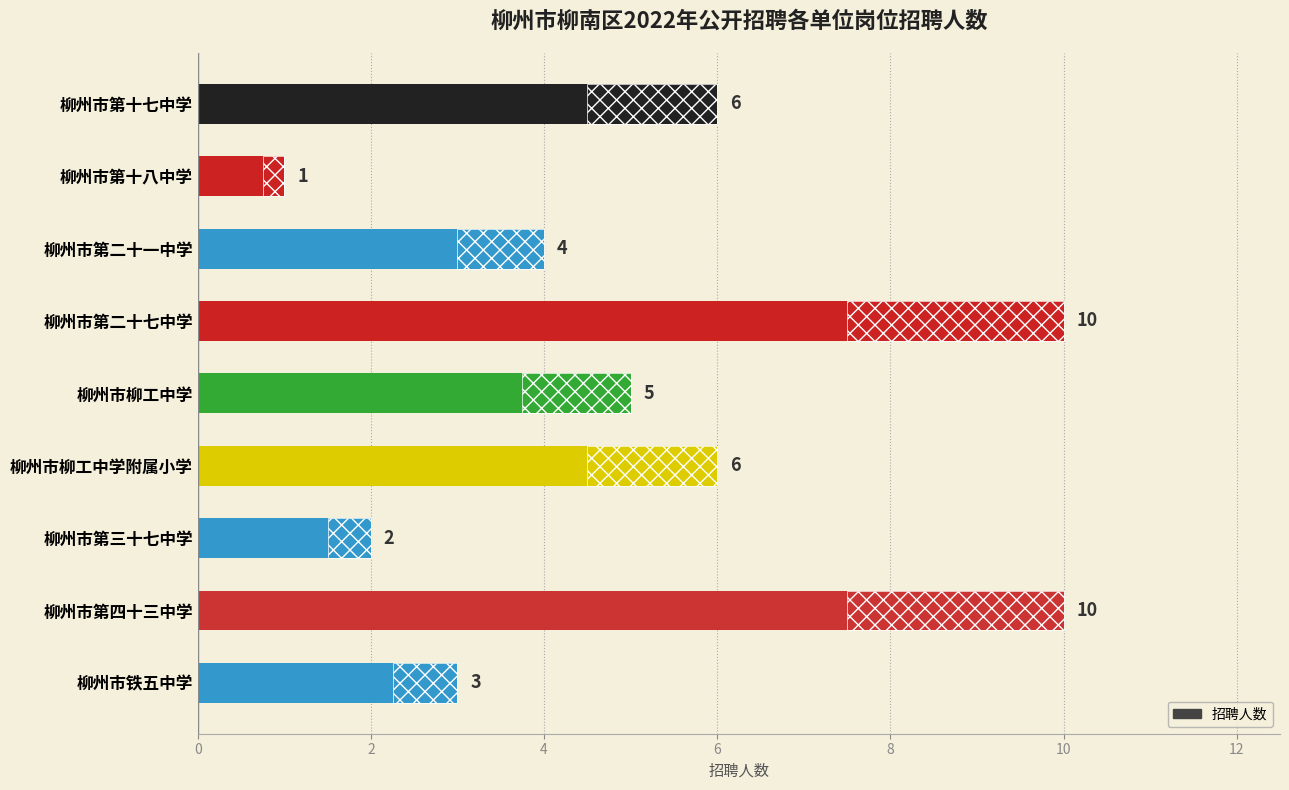

What is the smallest value displayed?

1